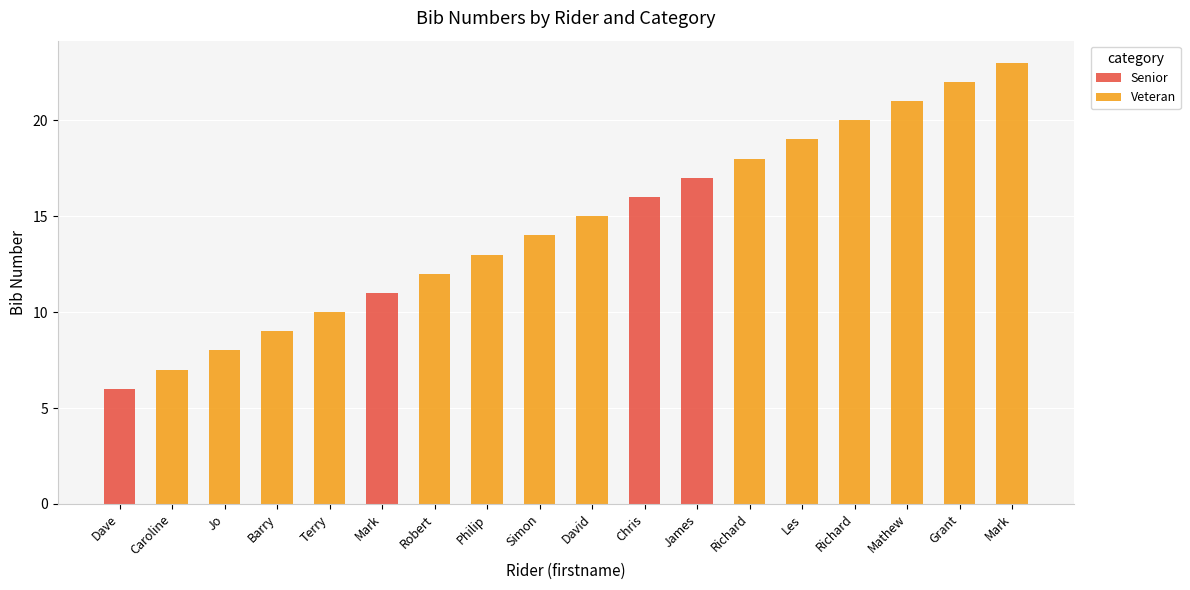

How many data points in Veteran are less than 13?

9